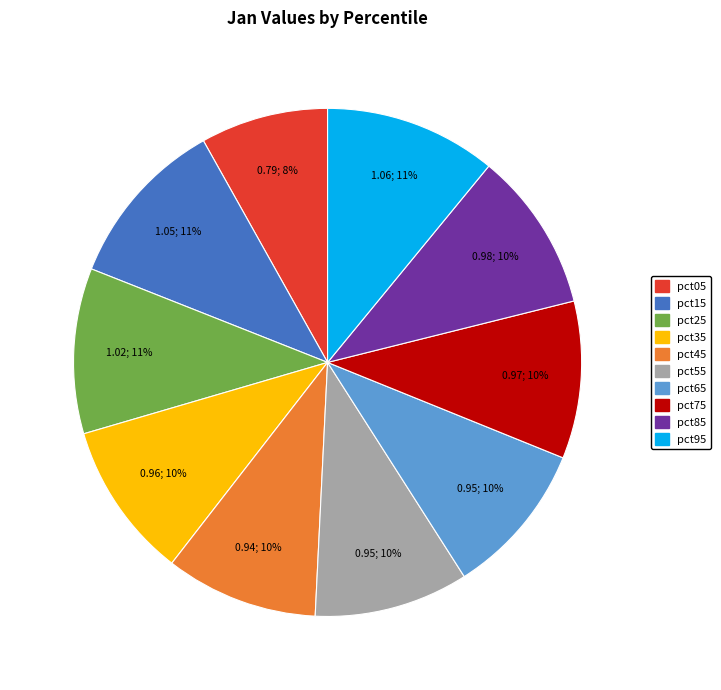

True or false: pct95 accounts for 2% of the total.

False